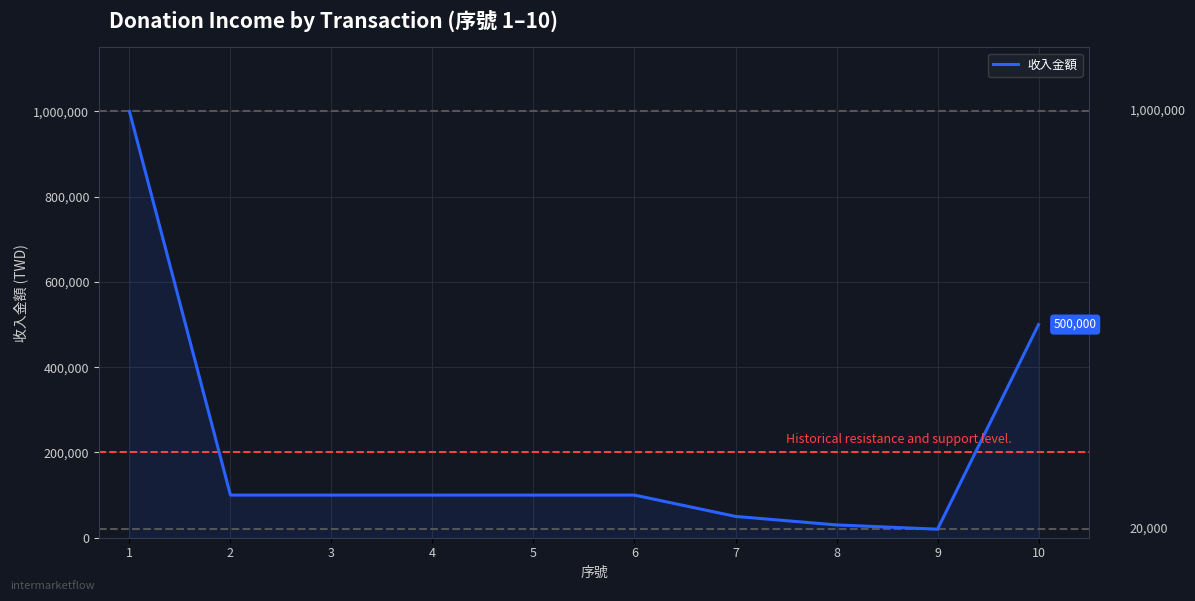

What is the maximum value shown in the chart?

1000000